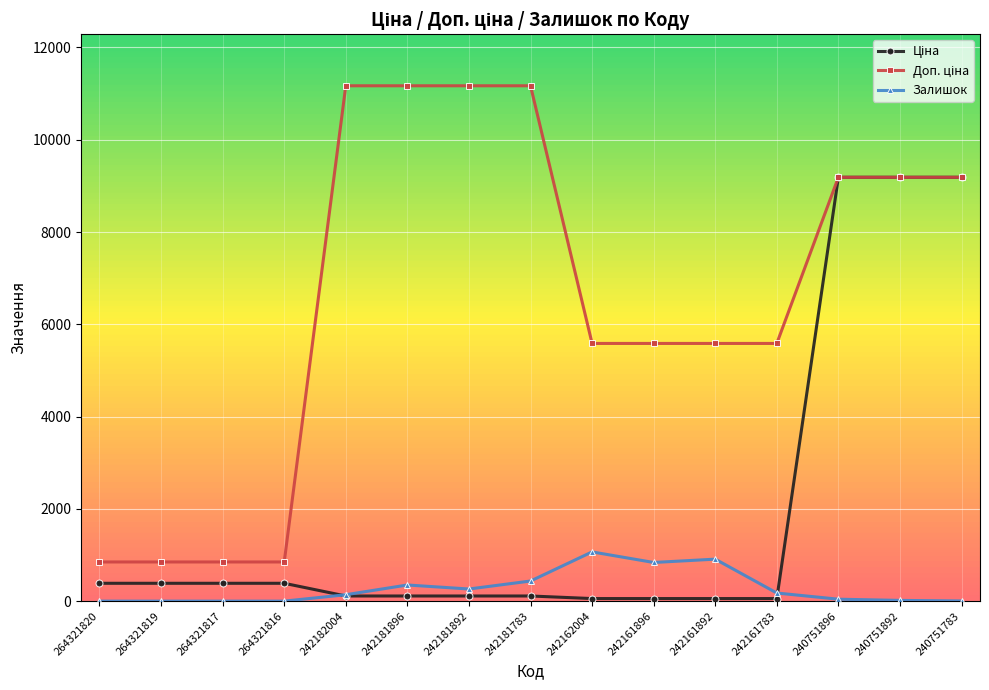

At how many categories does at least one series exceed 2396?

11